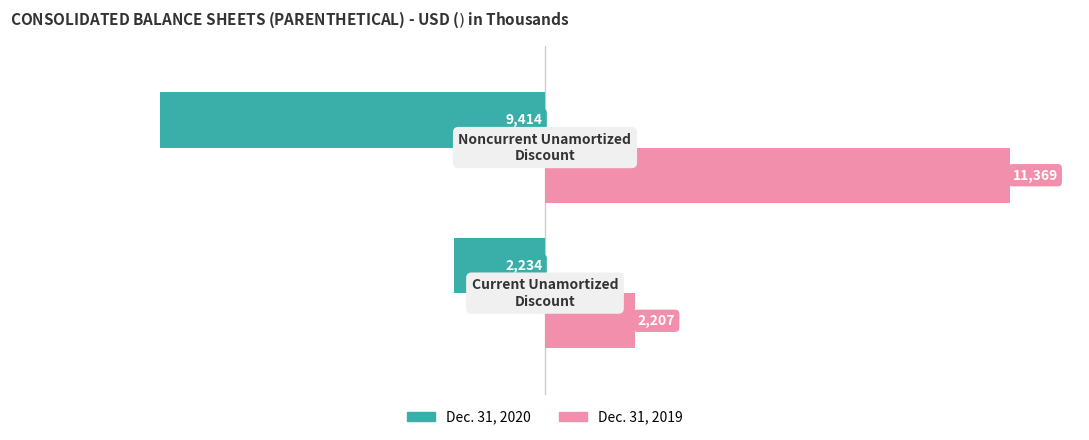

What are all the series names shown in the legend?

Dec. 31, 2020, Dec. 31, 2019